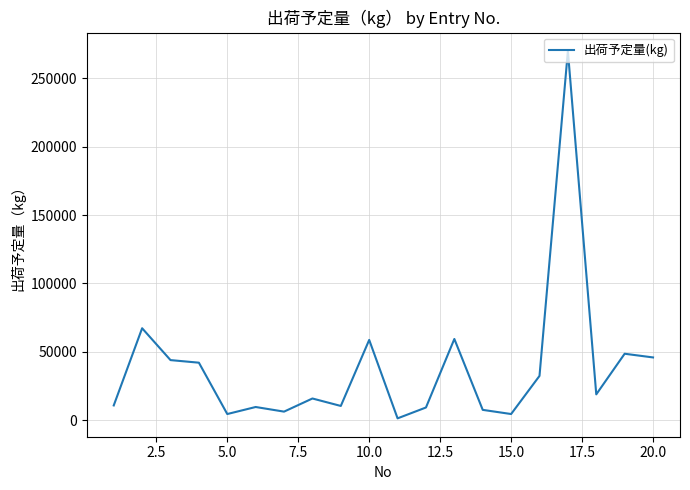

What is the difference between the maximum and minimum values?

268645